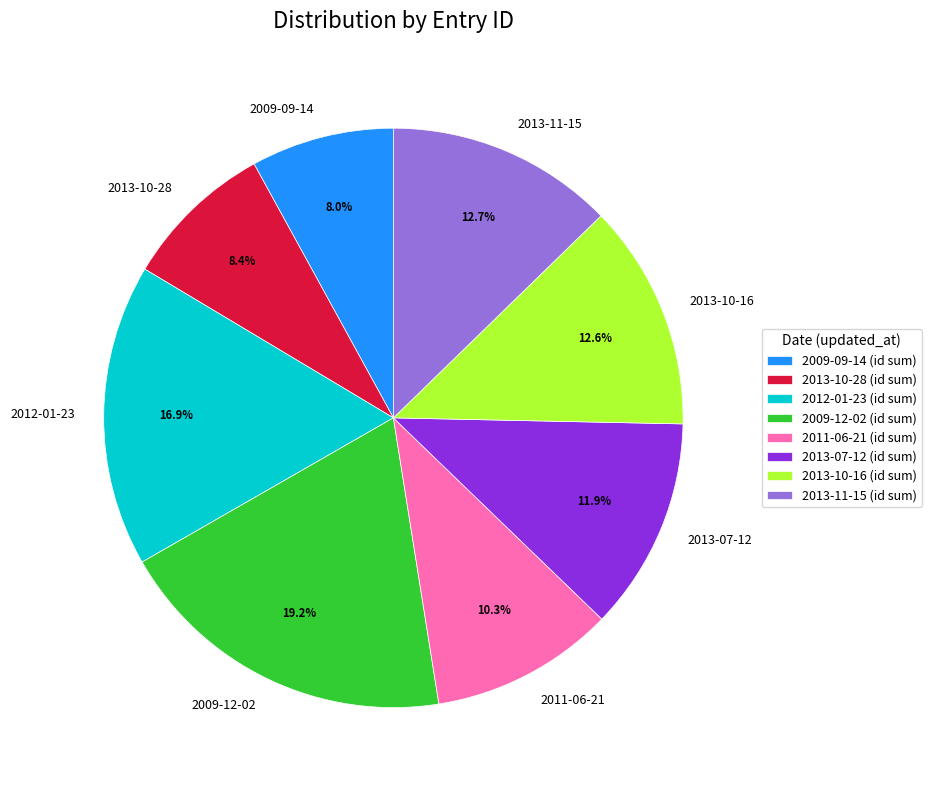

What percentage is NOT represented by 2013-10-28?

91.6%